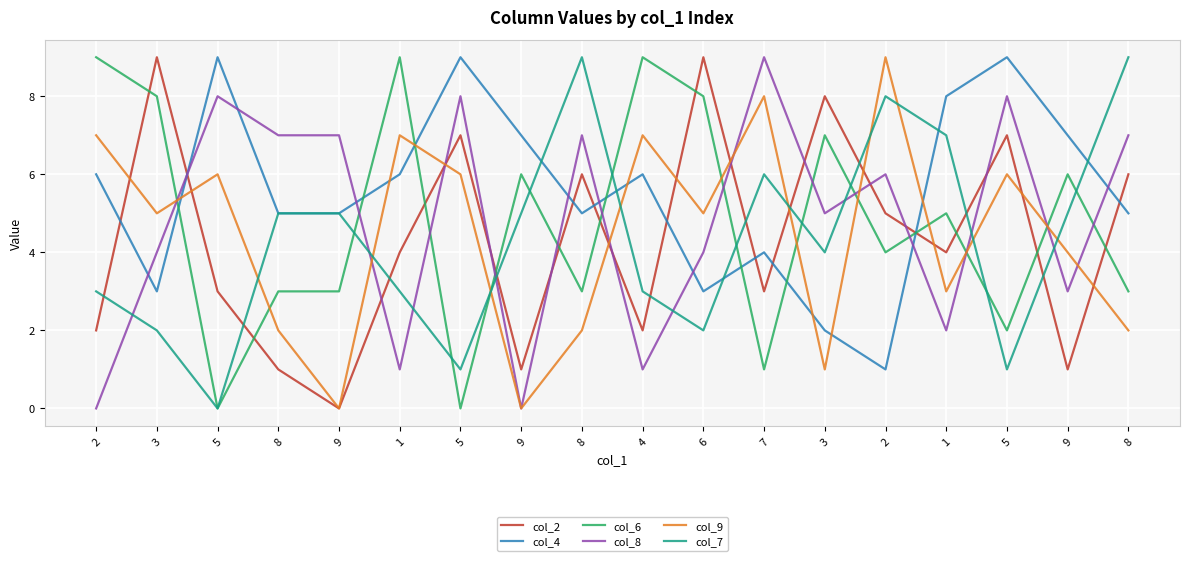

What are all the series names shown in the legend?

col_2, col_4, col_6, col_8, col_9, col_7